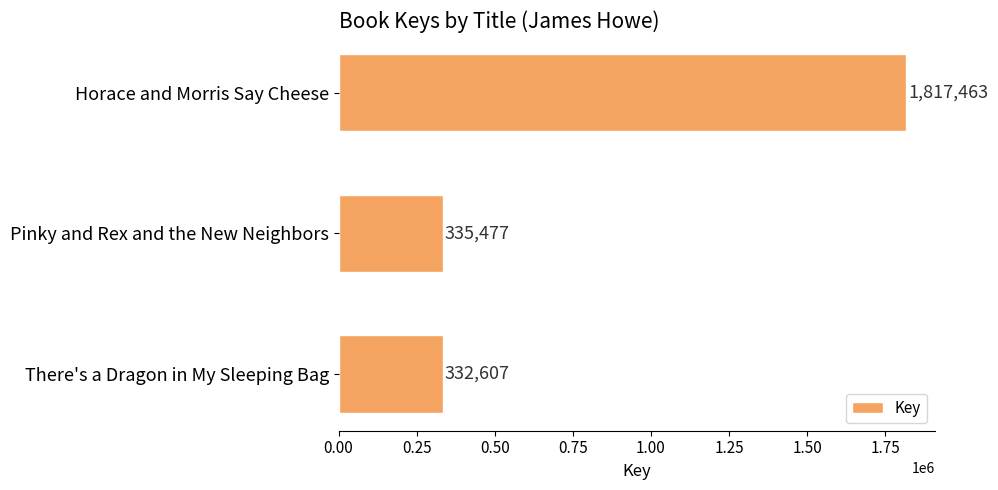

What position from the bottom is Pinky and Rex and the New Neighbors?

2